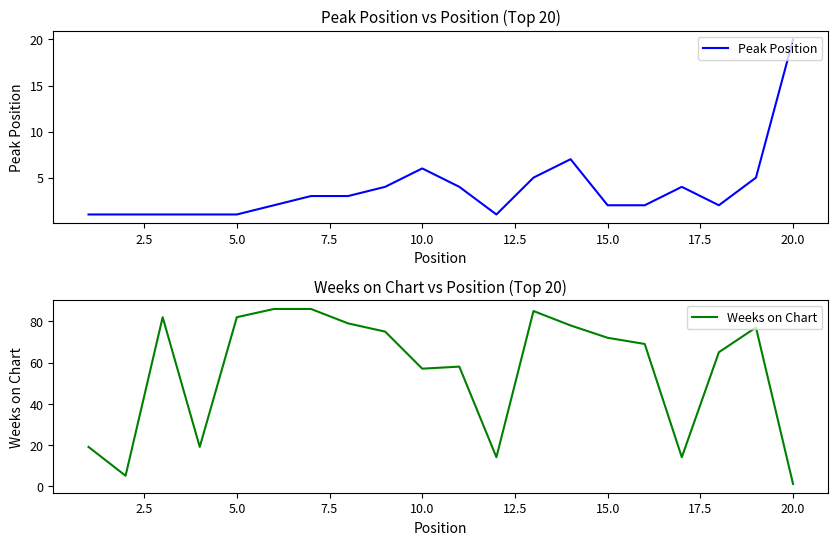

What are all the series names shown in the legend?

Peak Position, Weeks on Chart